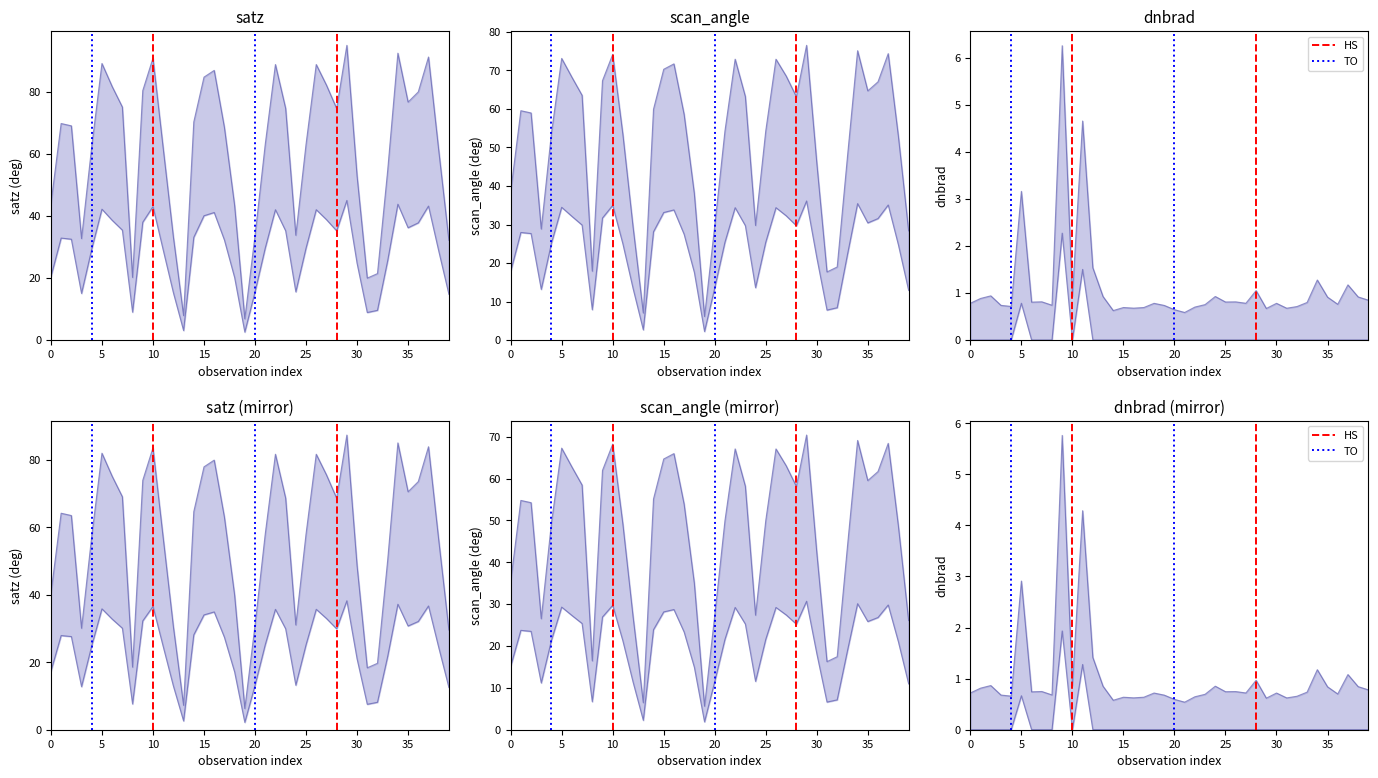

What is the value of the TO point at the 2nd from the left?

1